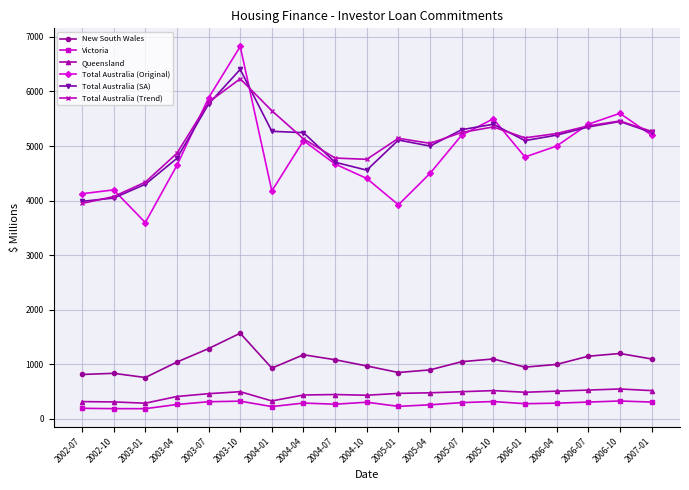

True or false: Total Australia (Original) and Queensland cross at least once.

False